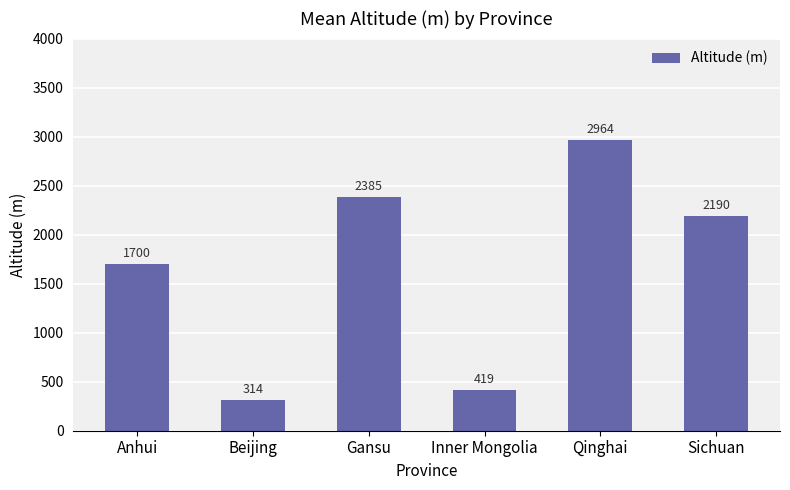

Is it true that the value at Inner Mongolia is 419?

True